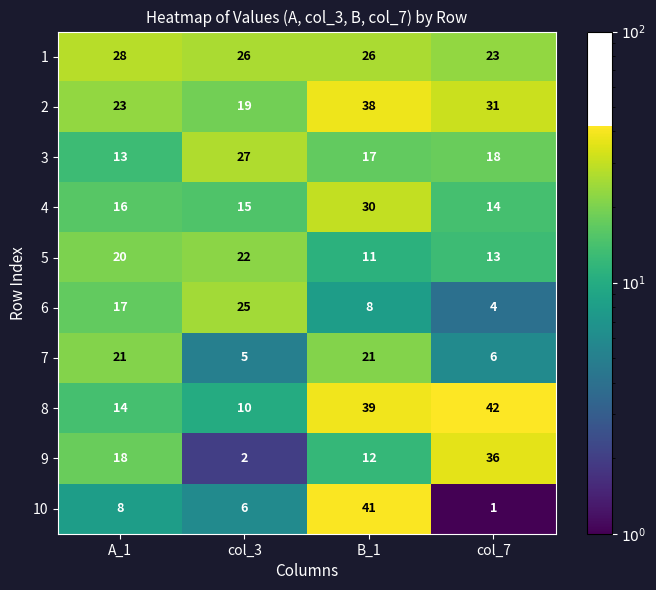

What is the difference between the highest and lowest values at B_1?

33